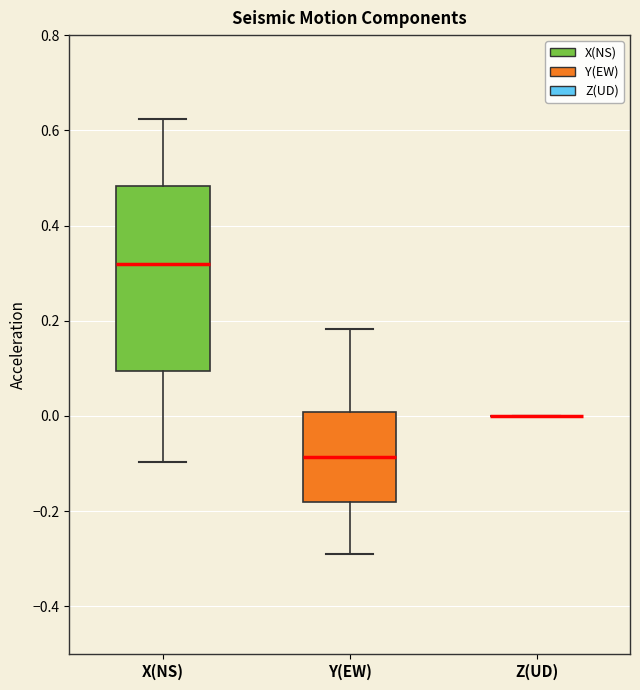

Comparing the boxes themselves (not the whiskers), which one is the tallest?

X(NS)